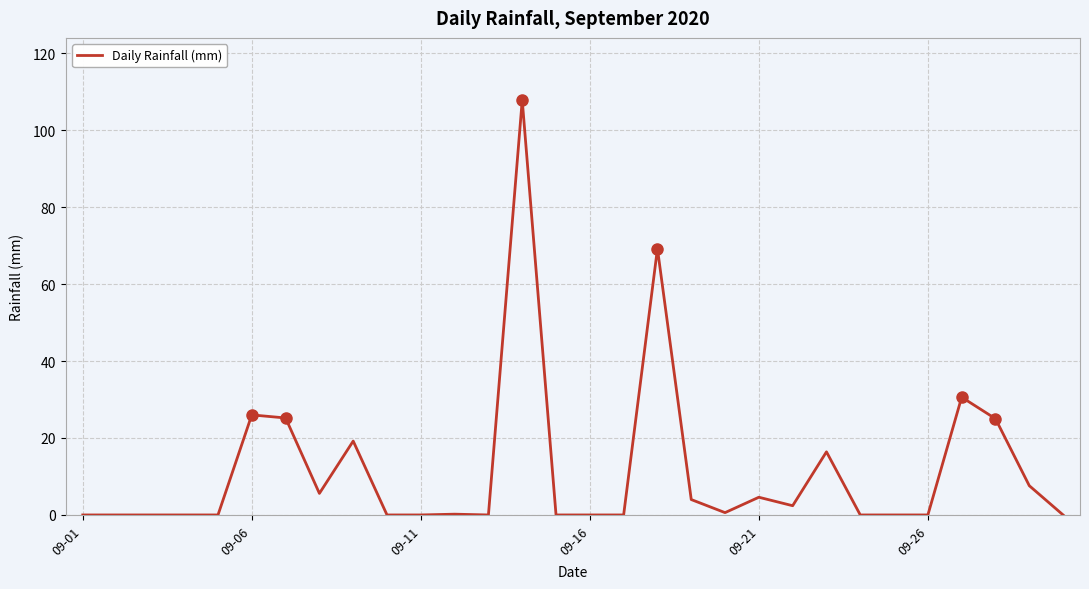

What is the difference between the maximum and minimum values?

107.8